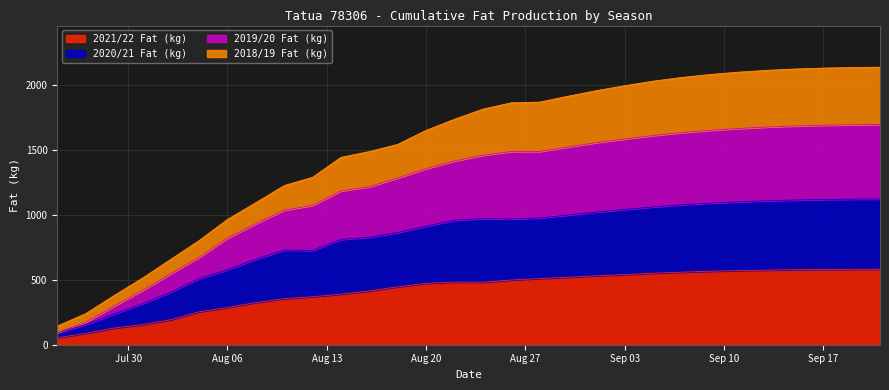

What is the difference between the 2021/22 Fat (kg) values at 2018-08-16 and 2018-09-15?

162.7